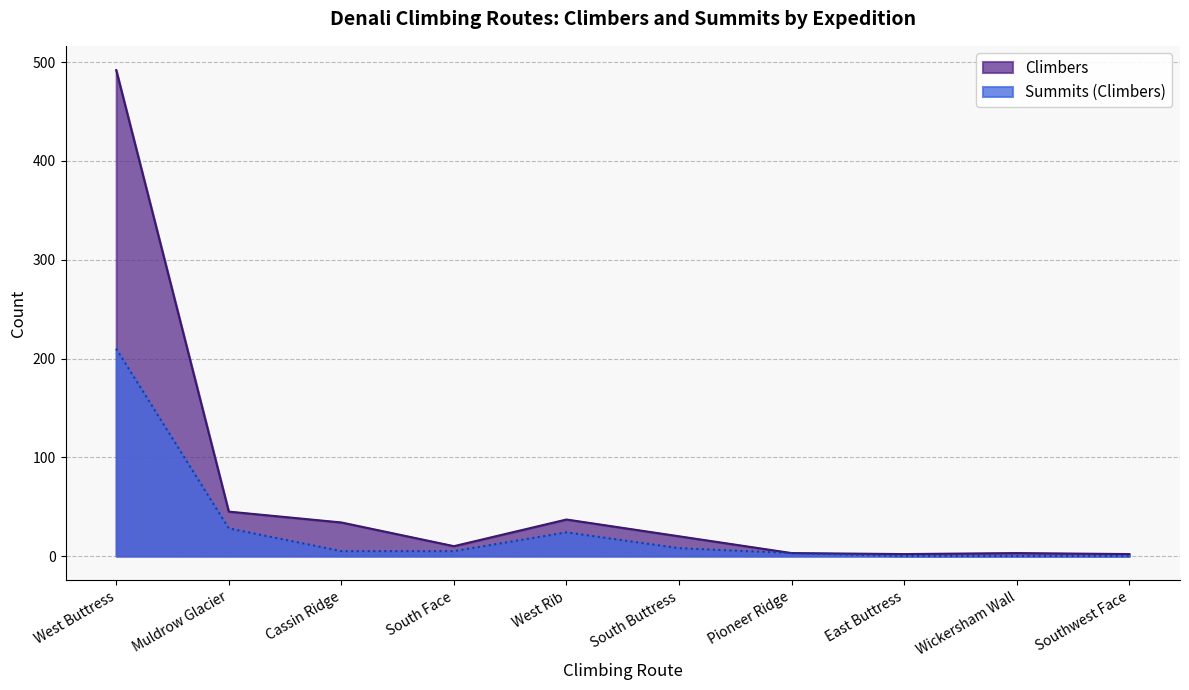

What position from the right is Muldrow Glacier?

9